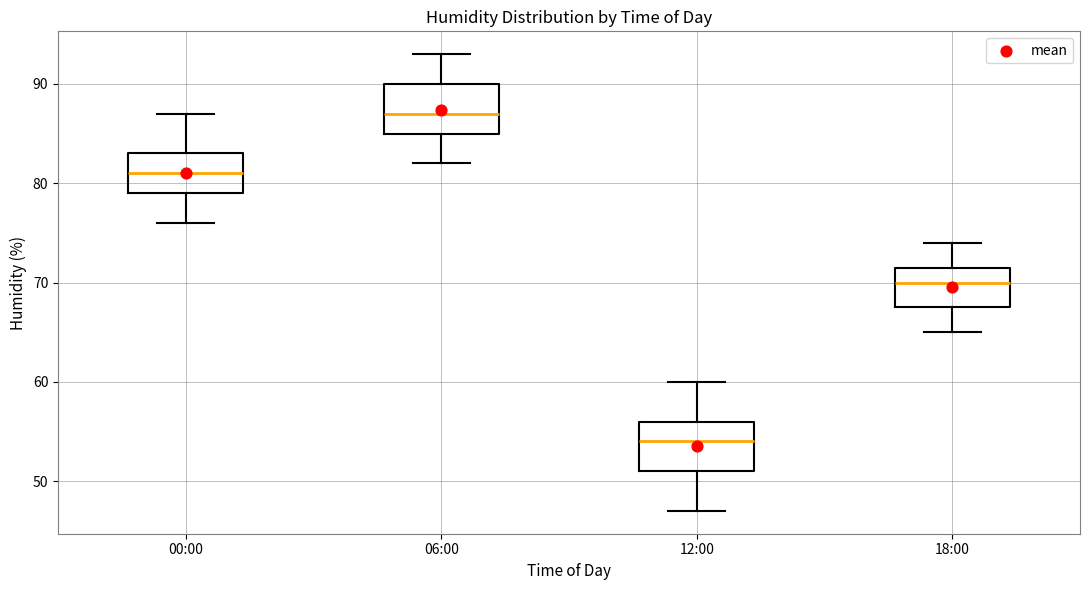

Where does the median line of the box for 12:00 sit on the y-axis? The values are not printed on the chart, so give them approximately, as read against the axis.

54